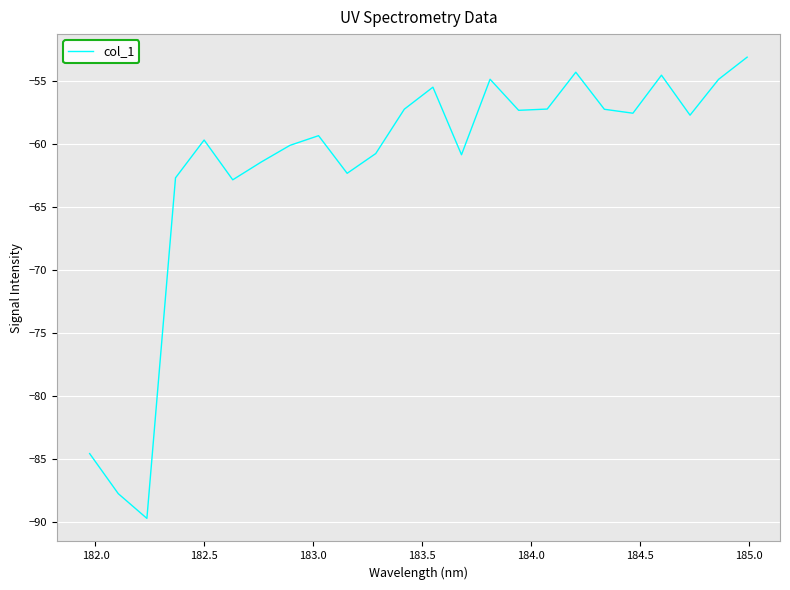

What is the minimum value shown in the chart?

-89.8